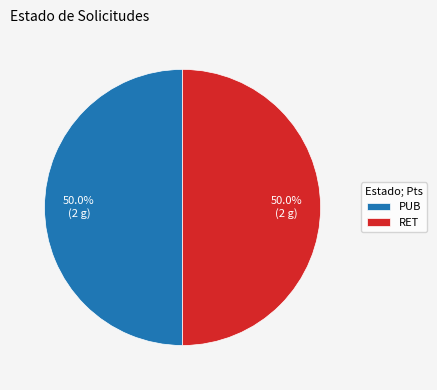

What percentage is NOT represented by RET?

50.0%